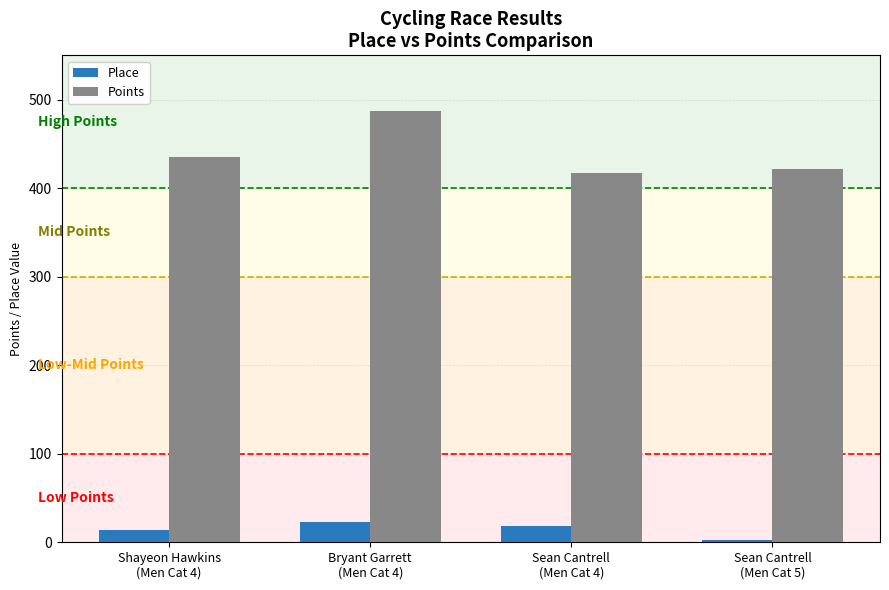

Are the bars grouped side by side (vs. stacked)?

Yes